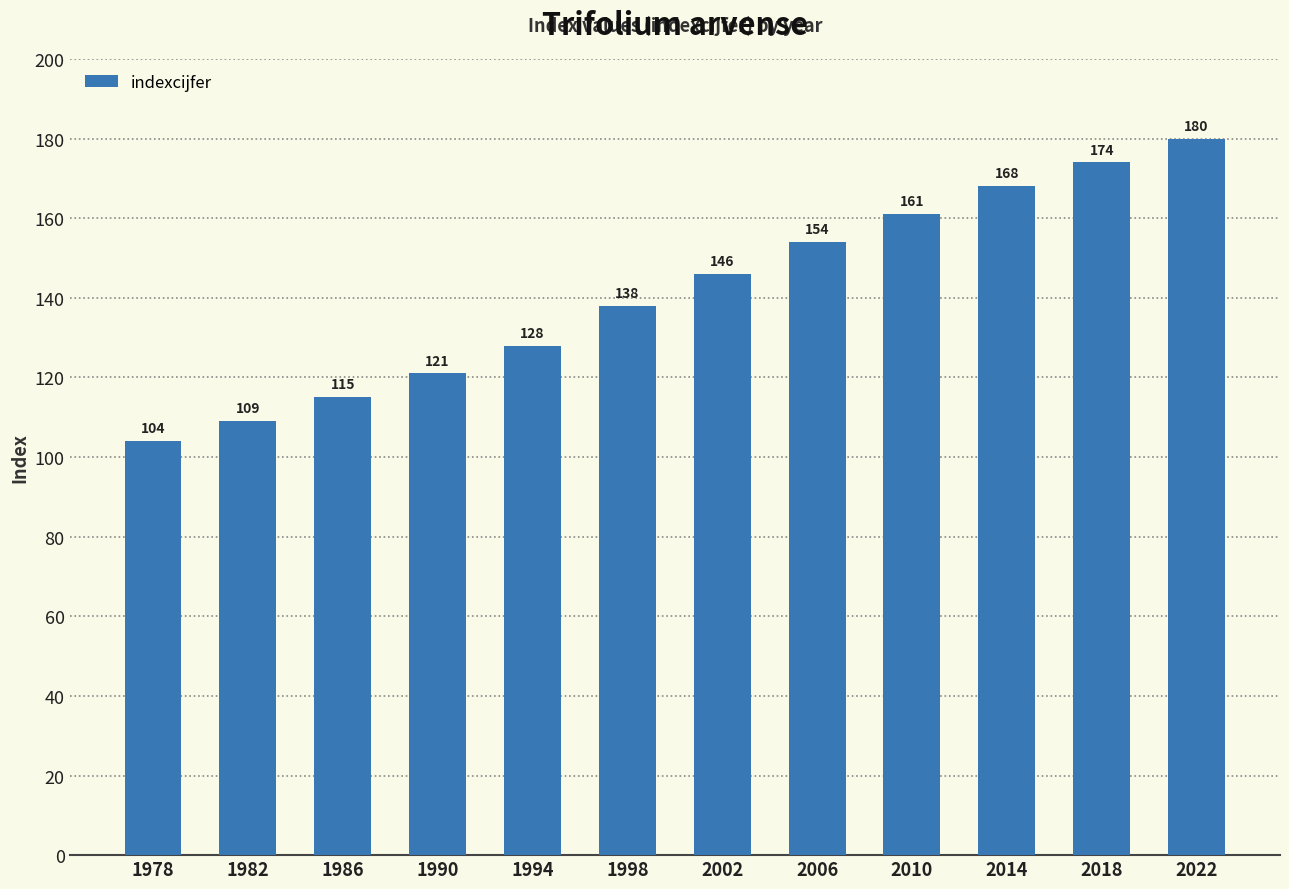

Reading left to right, list all the values displayed in this chart.

1978=104	1982=109	1986=115	1990=121	1994=128	1998=138	2002=146	2006=154	2010=161	2014=168	2018=174	2022=180